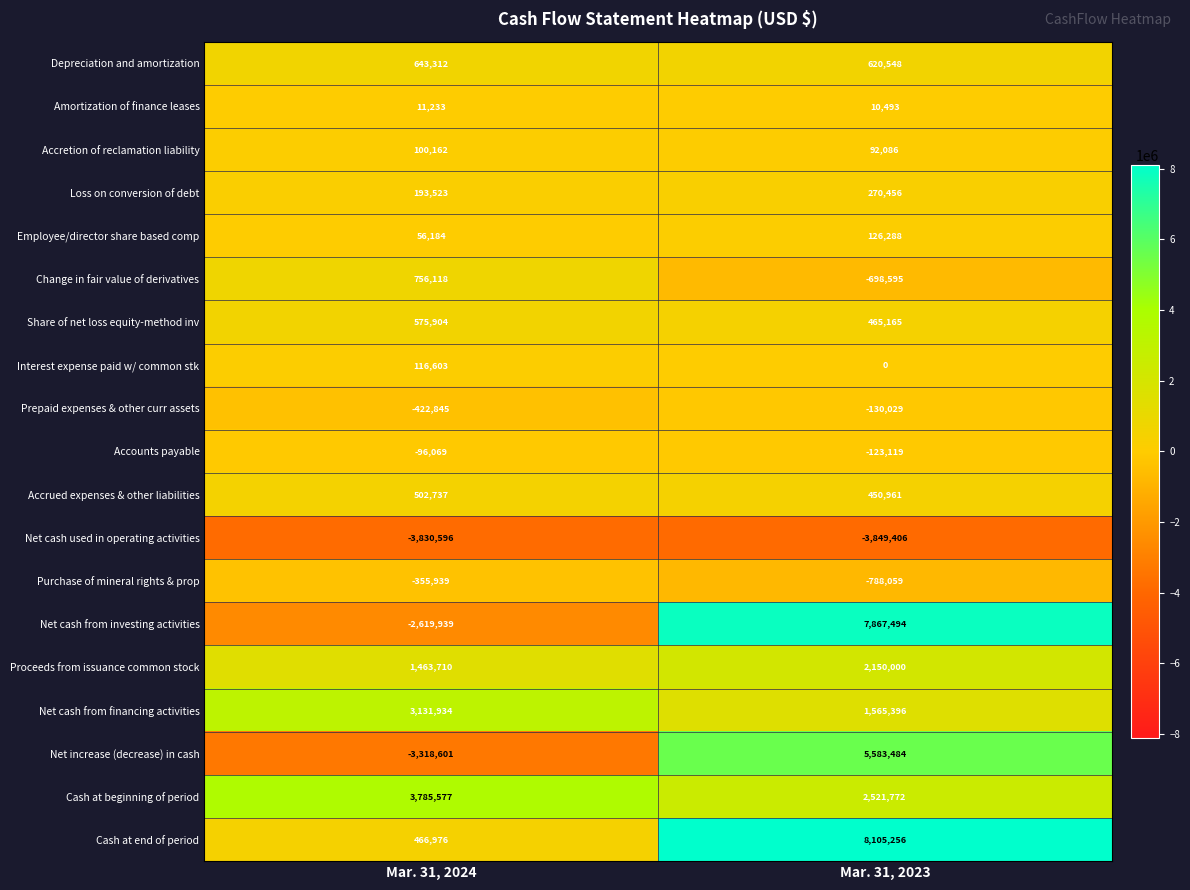

Rank the categories by Accretion of reclamation liability value from lowest to highest.

Mar. 31, 2023, Mar. 31, 2024